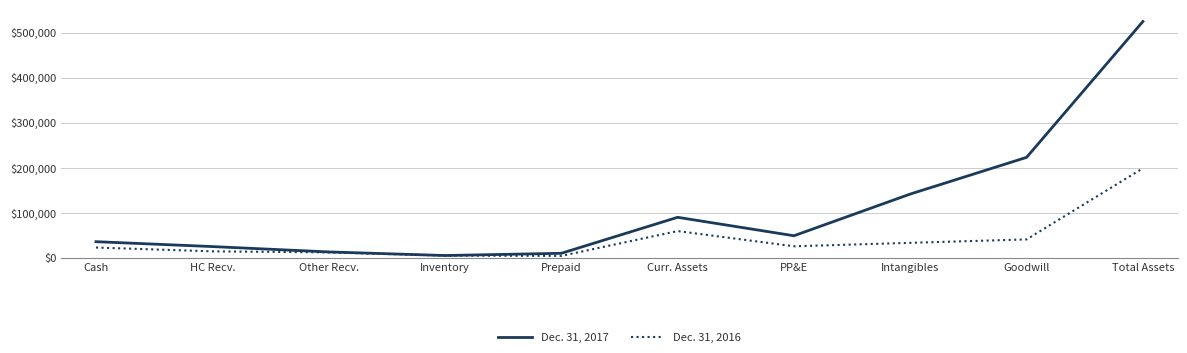

Is it true that Dec. 31, 2017 equals 90108 at Curr. Assets?

True